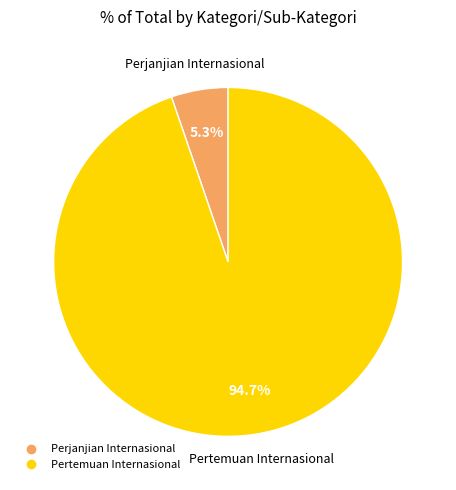

Is there a majority slice in this chart?

Yes